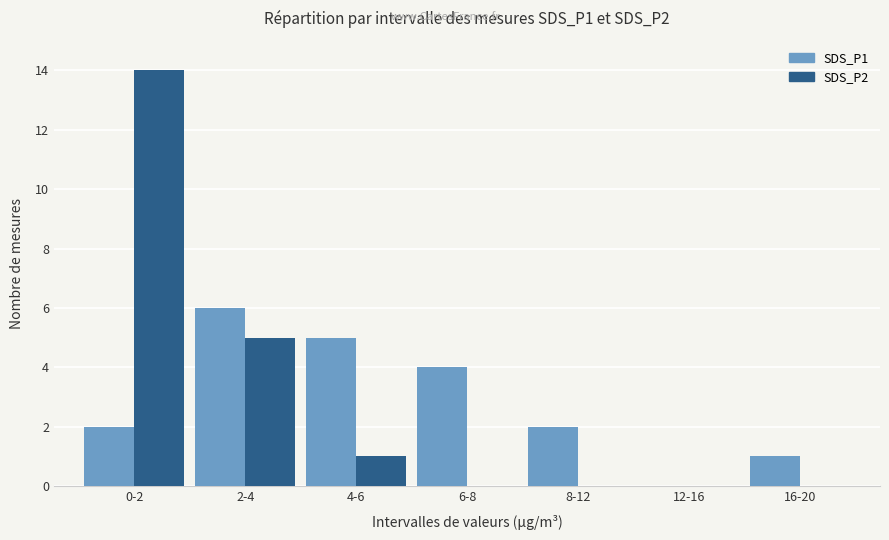

How many values in SDS_P1 are above zero?

6